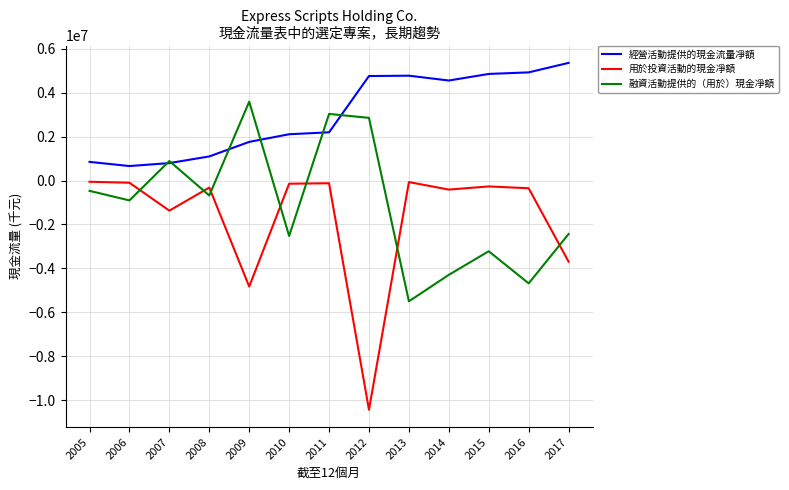

At which label is 用於投資活動的現金凈額 closest to -5242450?

2009